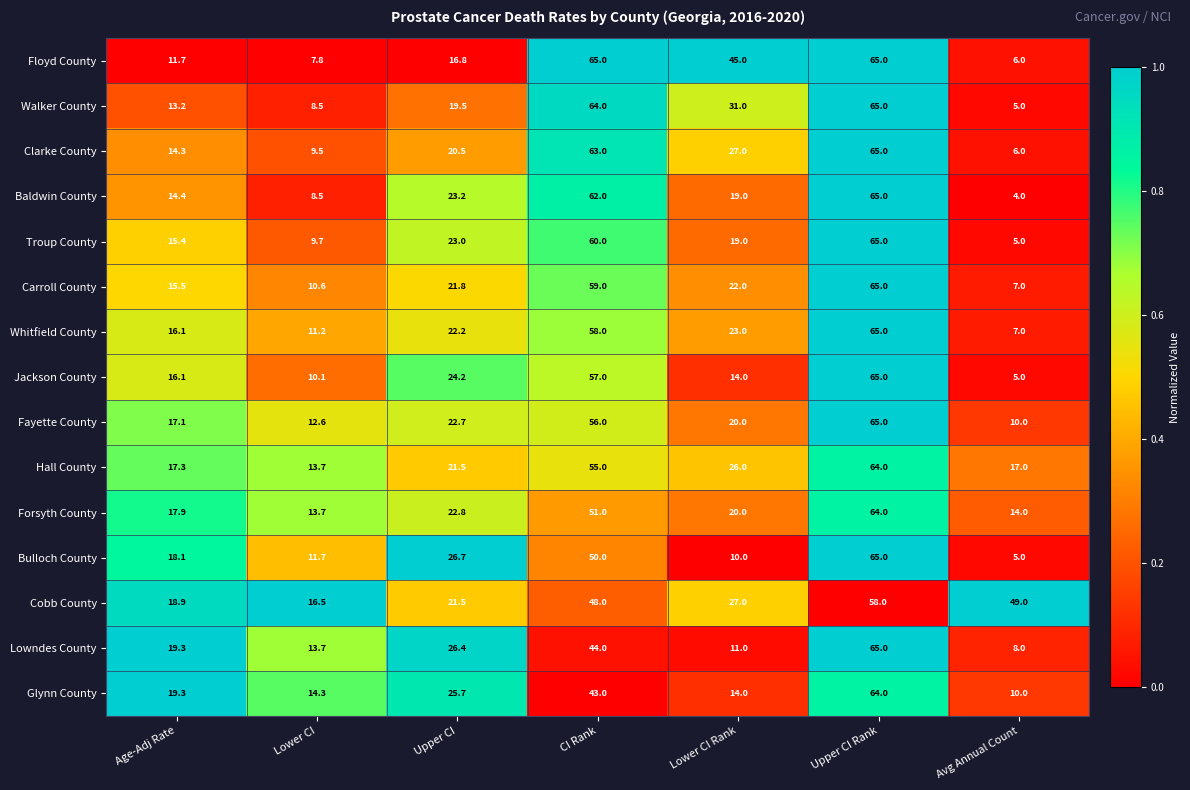

The Baldwin County series shows 8.5 at Lower CI. True or false?

True